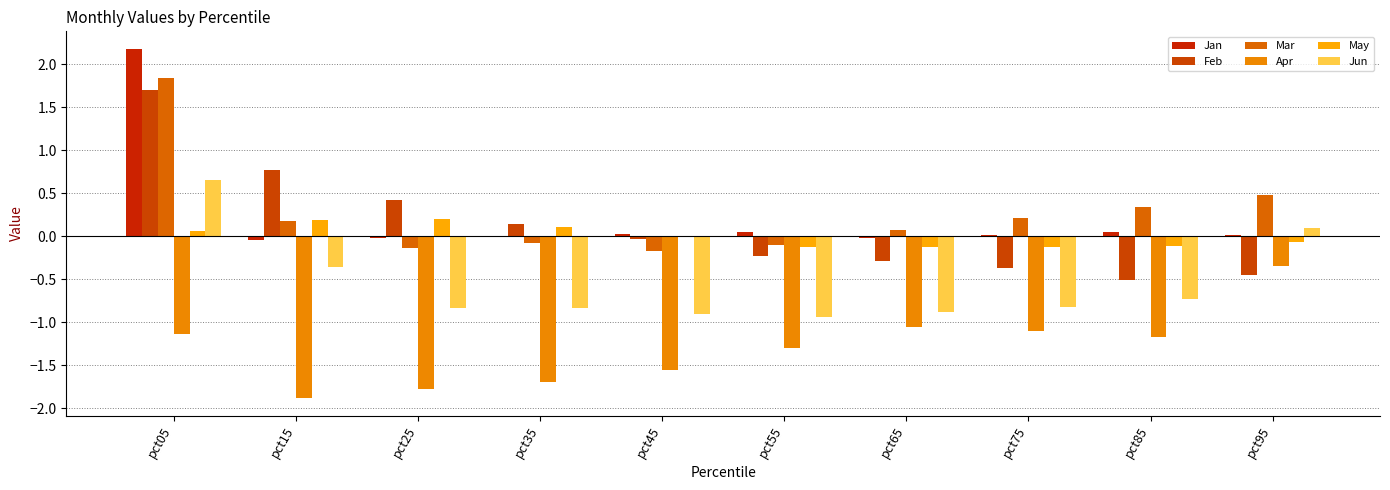

How many series are shown in this chart?

6